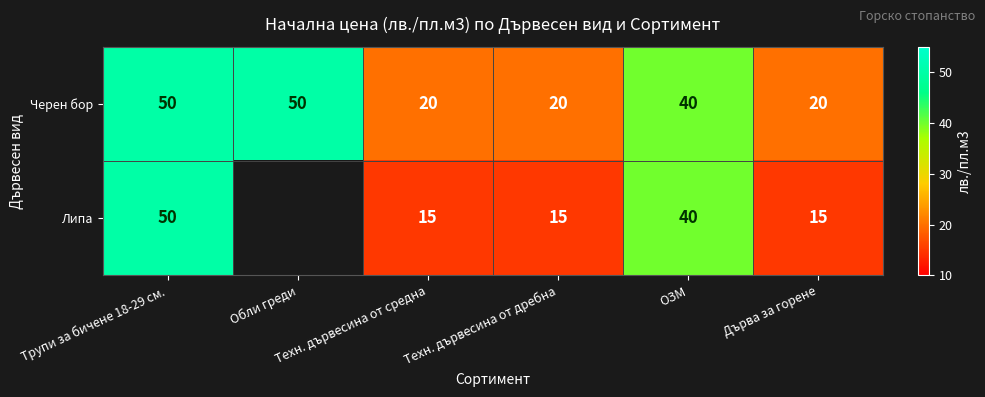

Count the Черен бор values in the range 20 to 50.

6